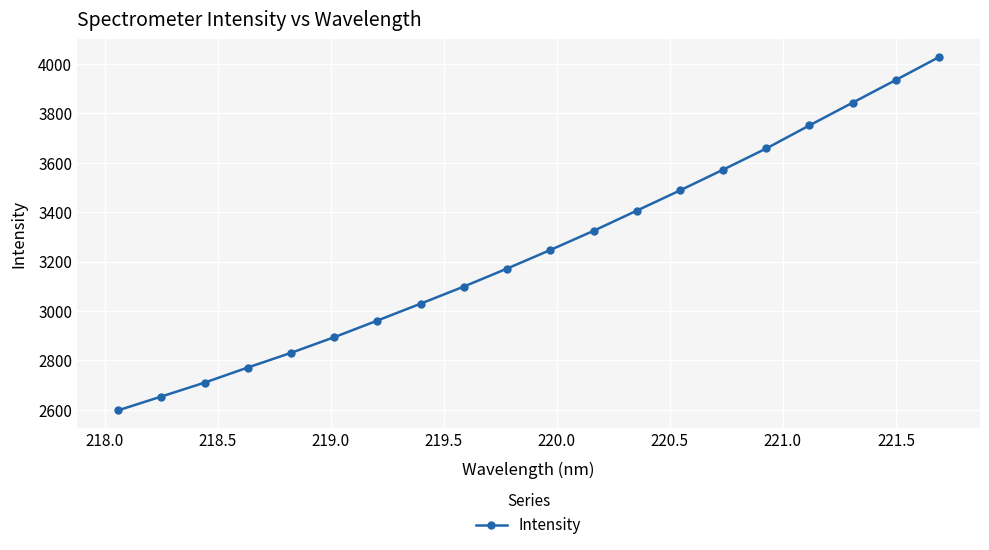

What is the value of the 11th point from the left?

3246.5